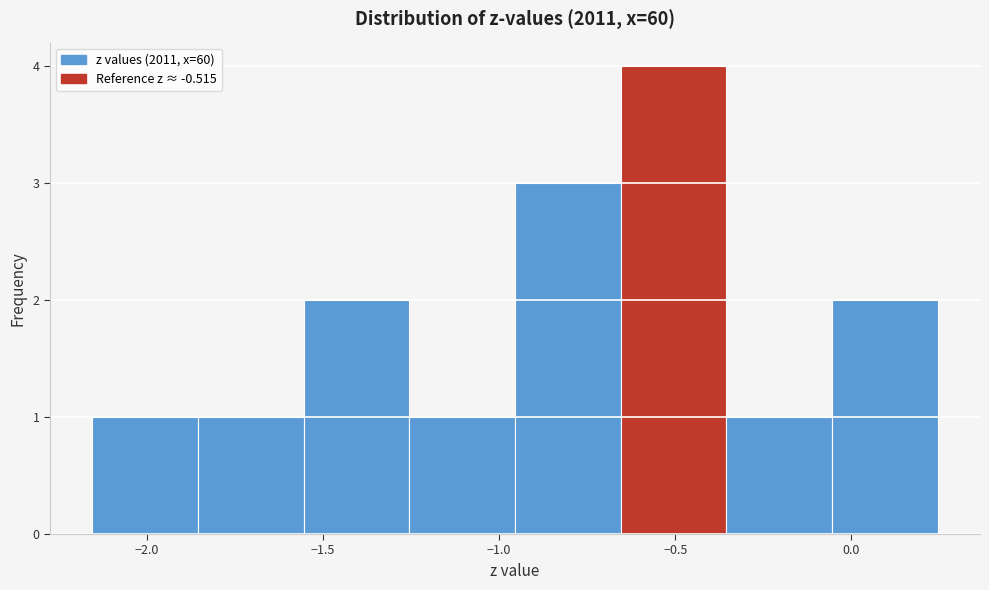

Reading left to right, transcribe this chart: for each bar, give the range it covers on the x-axis and its height. Neither the bar edges nor the heights are printed on the chart, so give them approximately, as read against the axes.

-2.155 to -1.855: 1
-1.855 to -1.555: 1
-1.555 to -1.255: 2
-1.255 to -0.955: 1
-0.955 to -0.655: 3
-0.655 to -0.355: 4
-0.355 to -0.055: 1
-0.055 to 0.245: 2